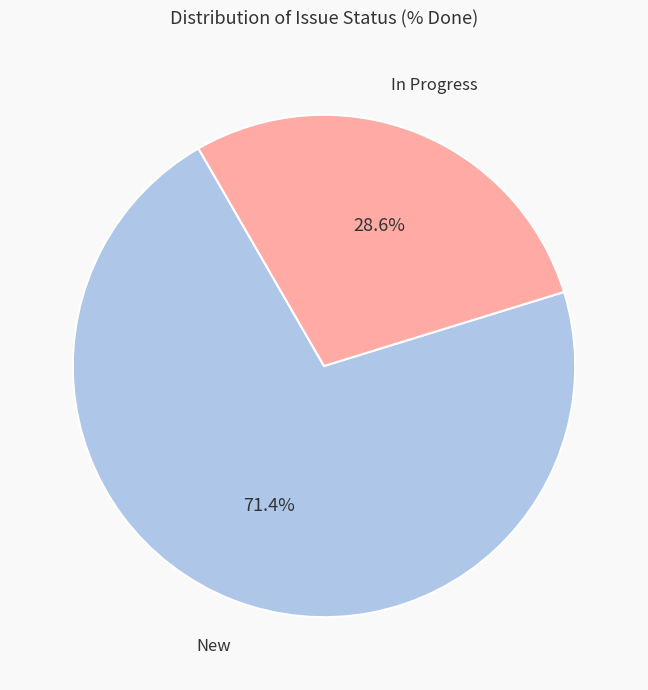

Is there a majority slice in this chart?

Yes